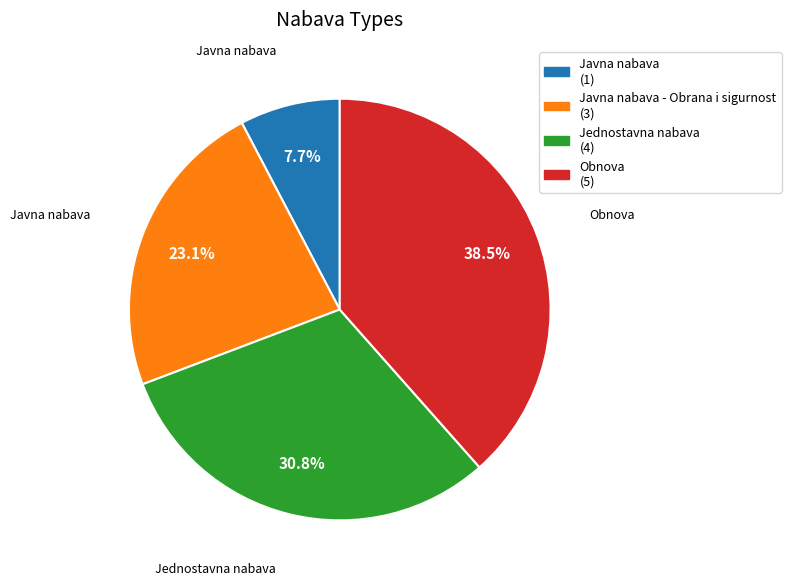

Does any single category account for the majority?

No